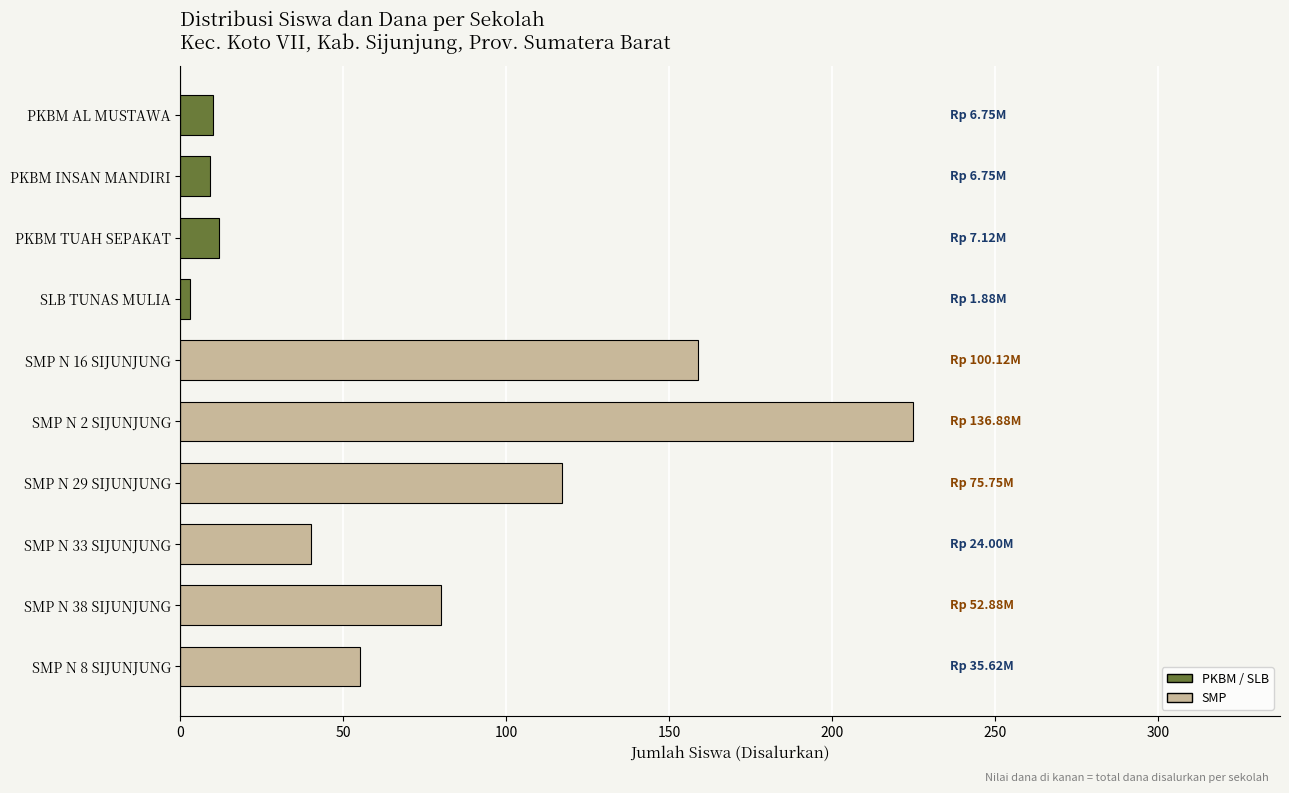

What is the greatest value displayed?

225